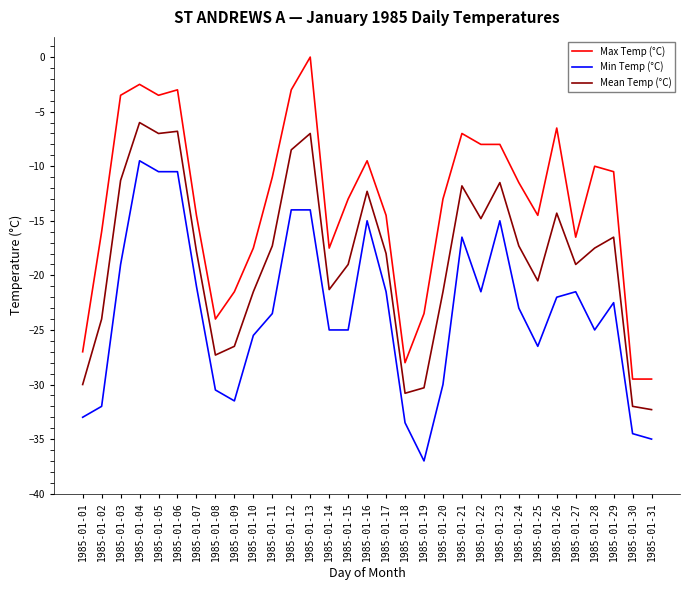

True or false: Mean Temp (°C) and Min Temp (°C) intersect in this chart.

False